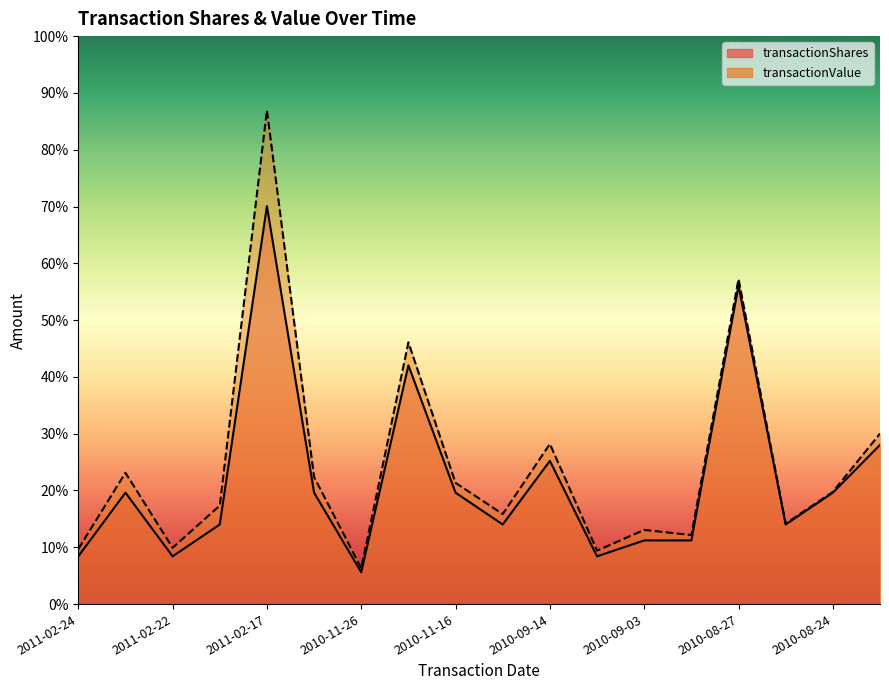

True or false: transactionValue and transactionShares intersect in this chart.

False